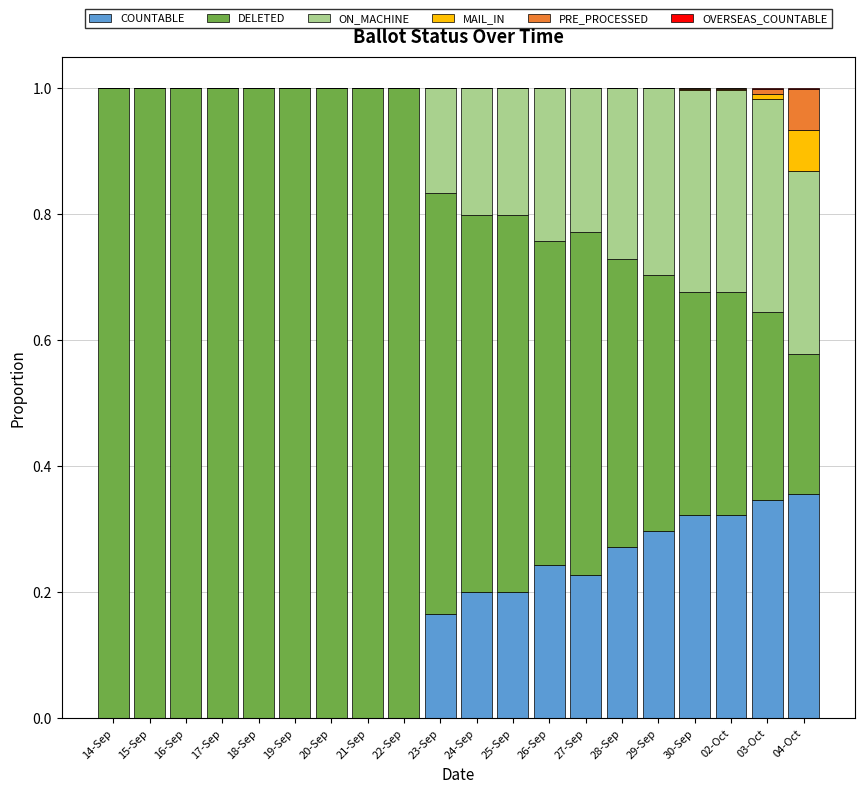

What is the total value across all series at 02-Oct?

1.0